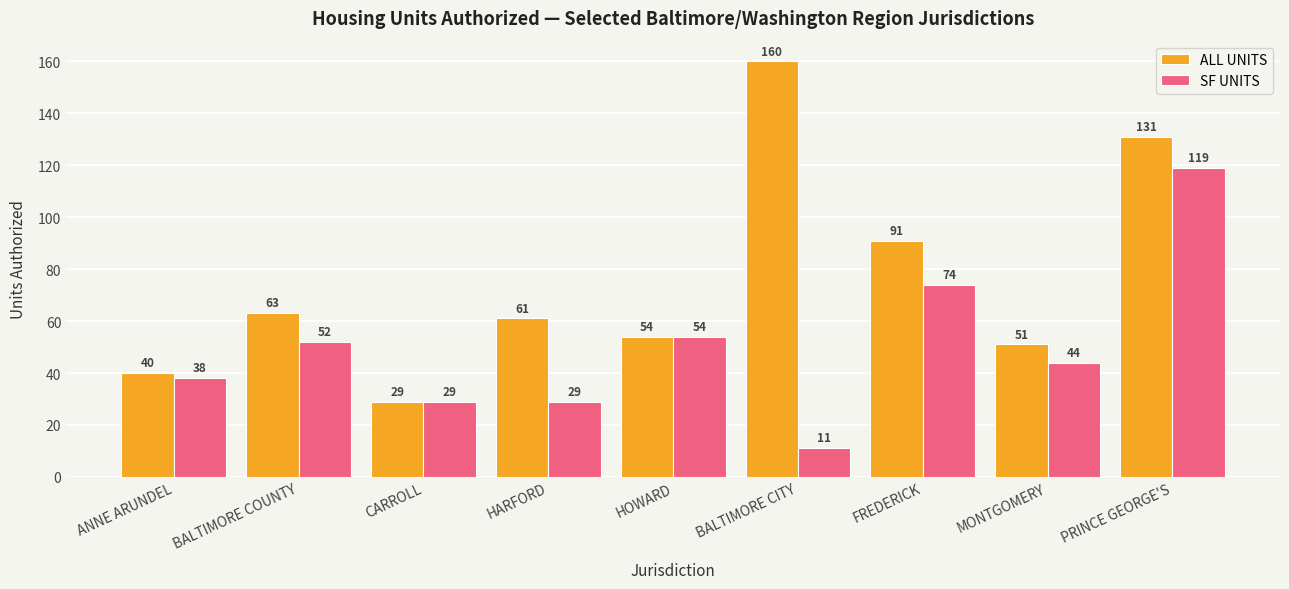

What is the label of the 4th bar from the left?

HARFORD